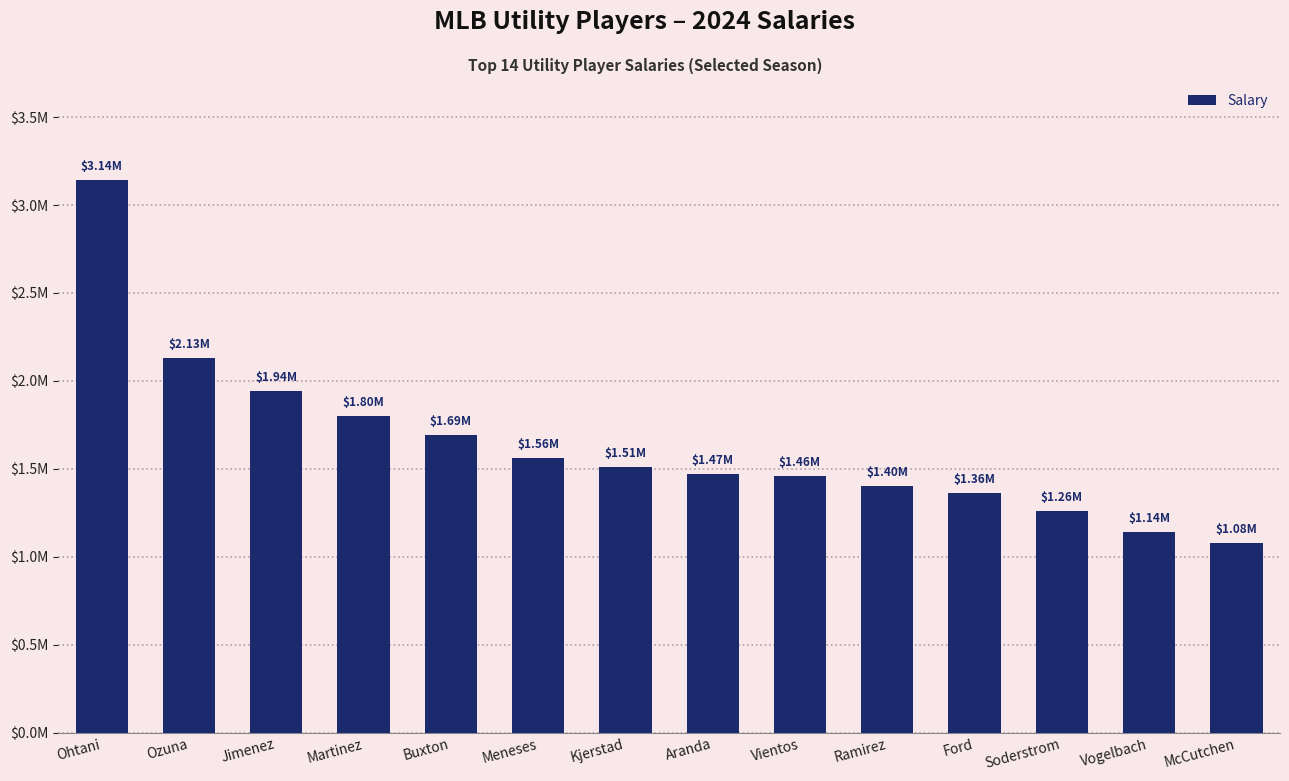

Reading left to right, list all the values displayed in this chart.

3140000	2130000	1940000	1800000	1690000	1560000	1510000	1470000	1460000	1400000	1360000	1260000	1140000	1080000